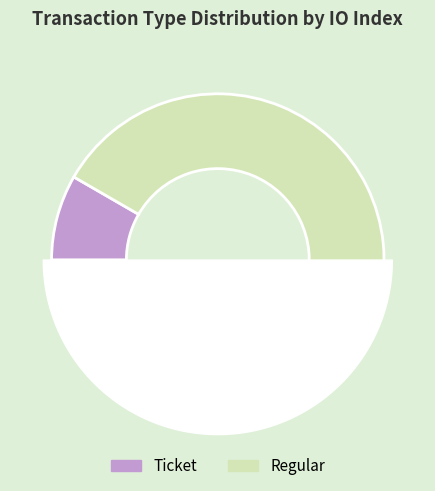

How many segments does this pie chart have?

2